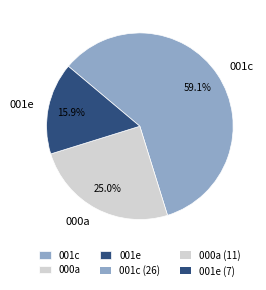

To the nearest percent, what is the average slice percentage?

33%